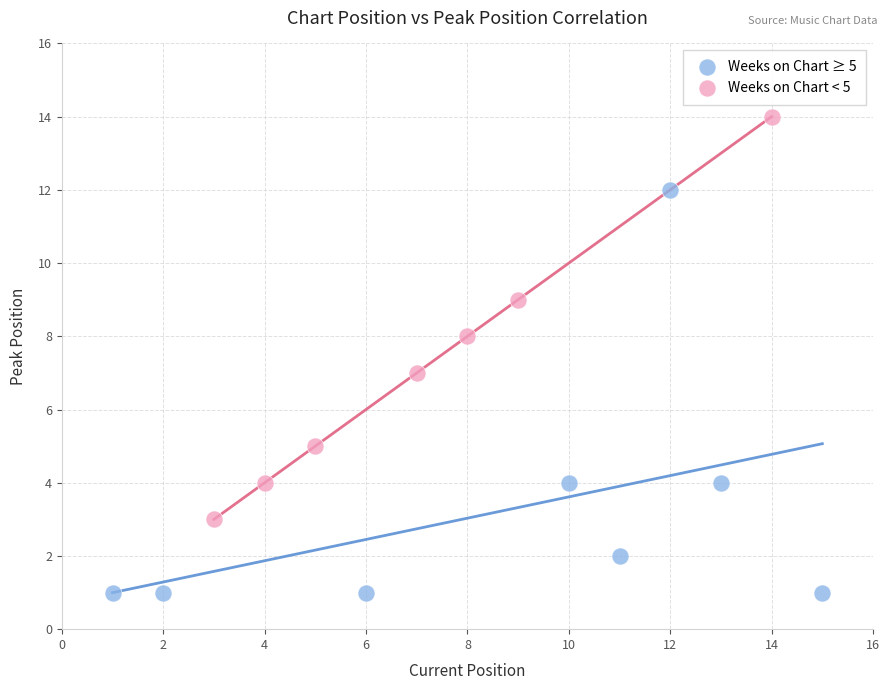

Which series reaches the maximum Y coordinate?

Weeks on Chart < 5